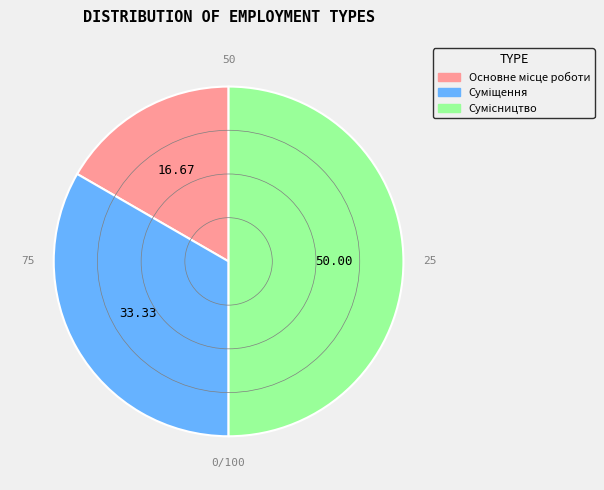

Count the number of slices in the pie.

3